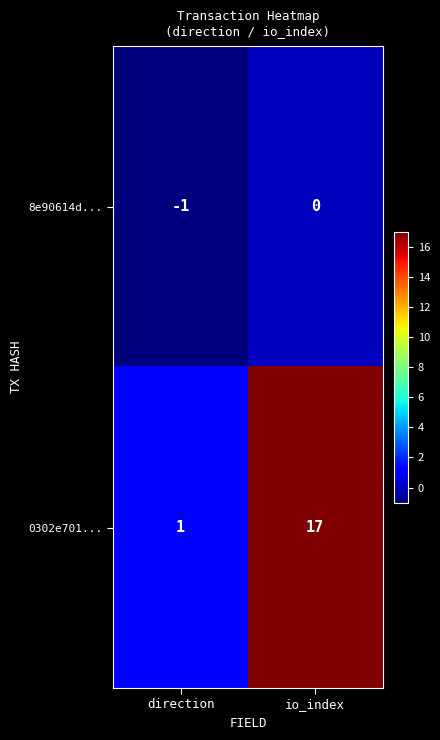

The 0302e701... series shows 6 at io_index. True or false?

False